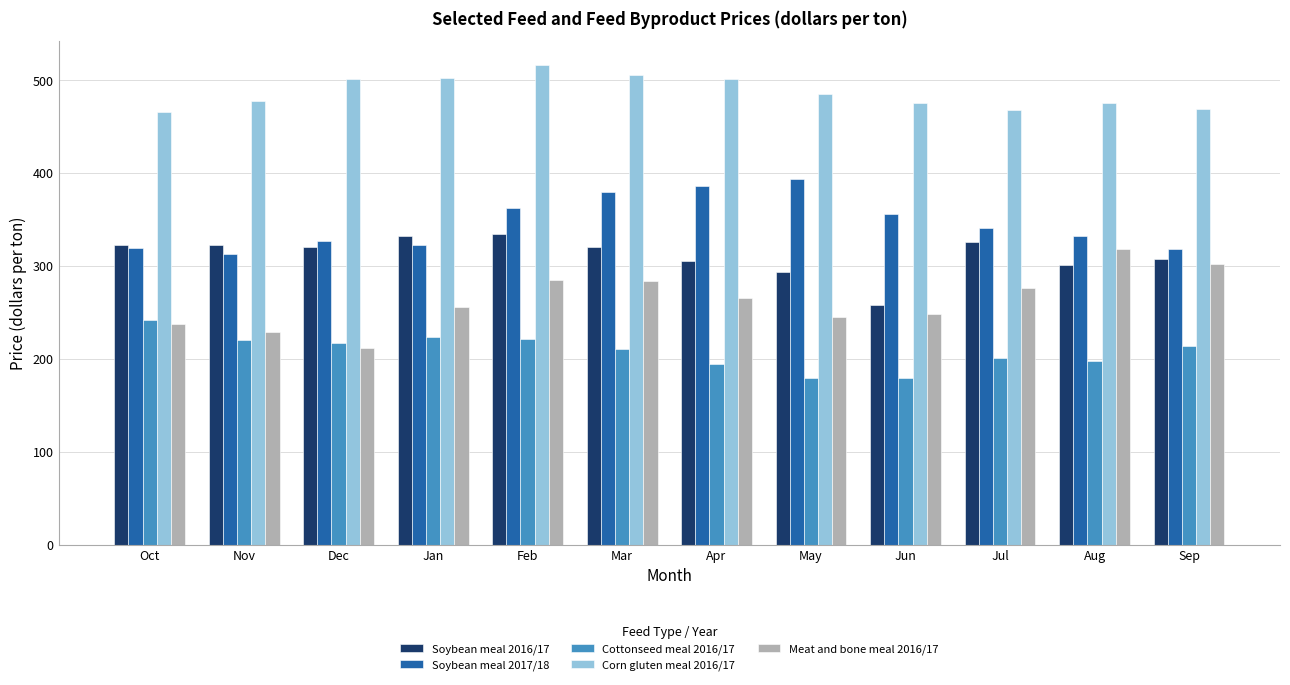

What is the difference between the second highest and second lowest values in the Soybean meal 2016/17 series?

38.7